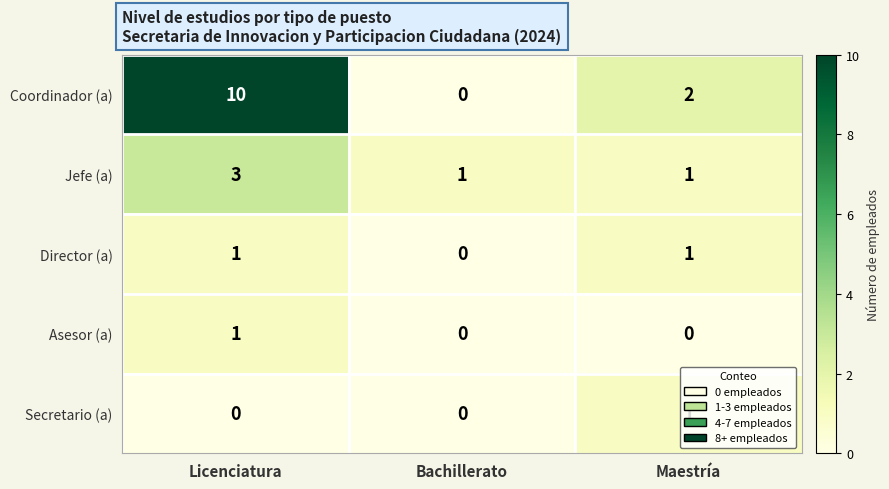

True or false: Director (a) has a value of 1 at Licenciatura.

True